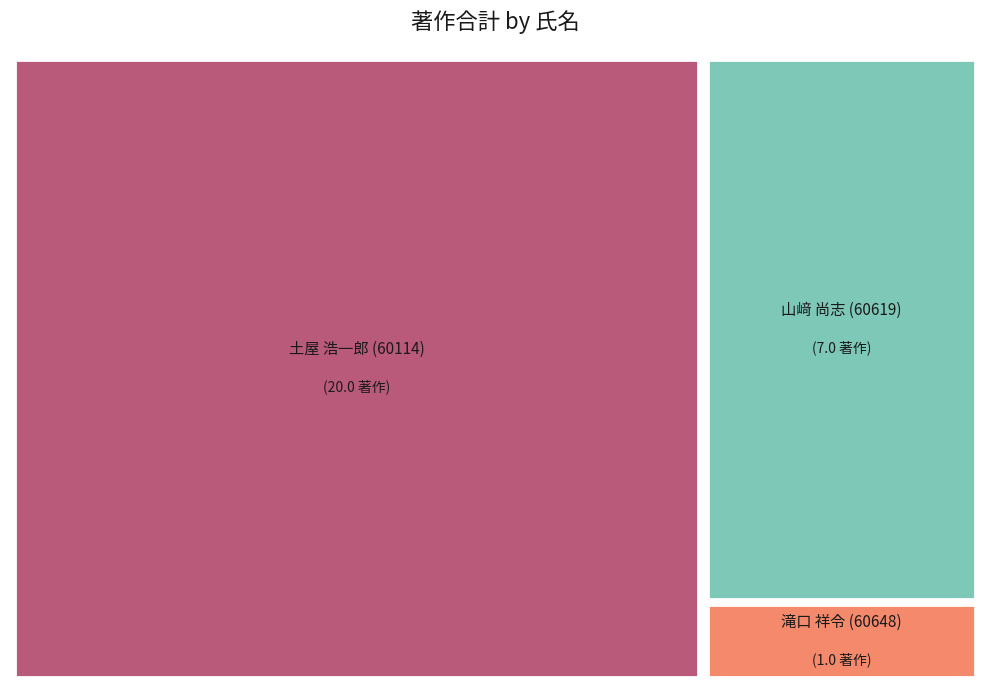

To the nearest percent, what is the average slice percentage?

33%